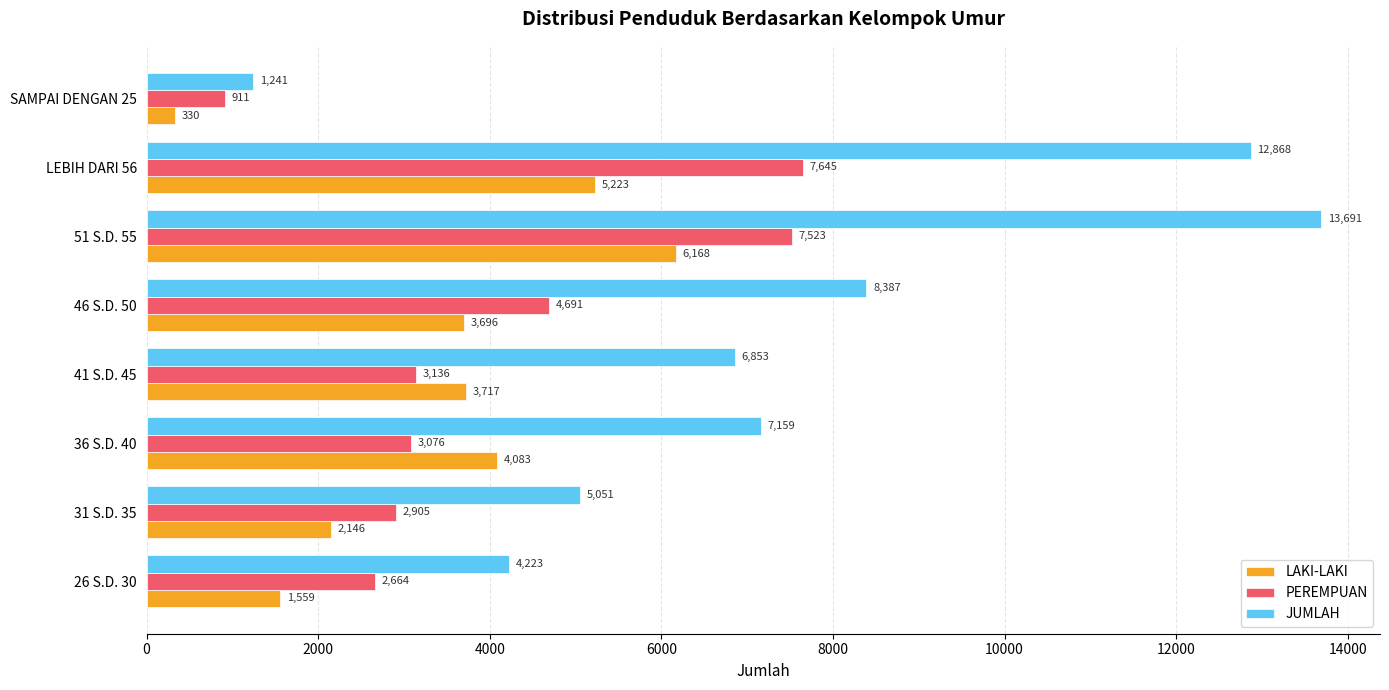

The value of PEREMPUAN at 41 S.D. 45 is 1211. True or false?

False